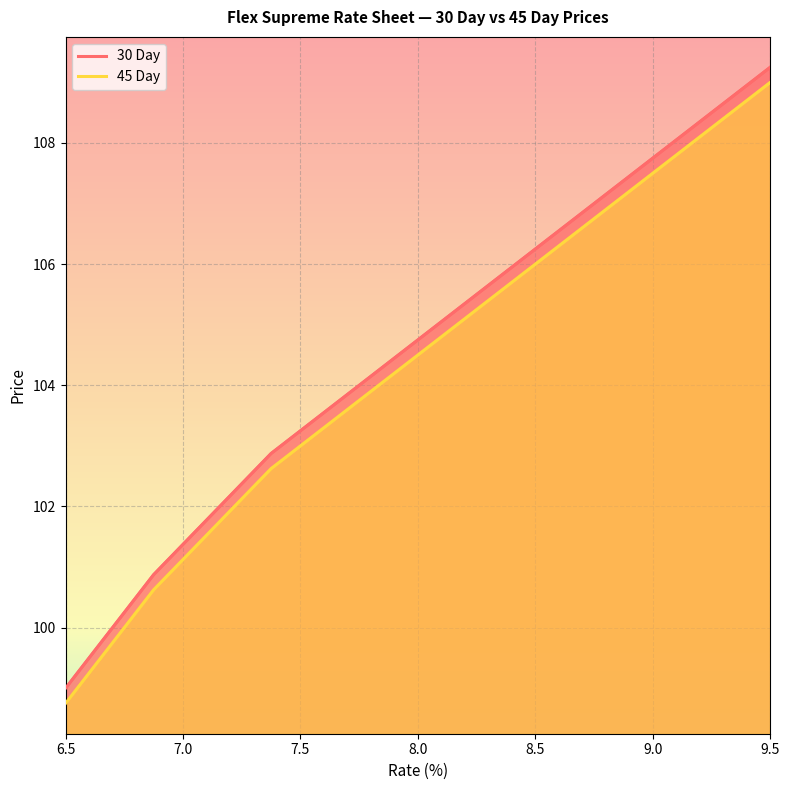

What is the value of the 30 Day point at the 19th from the left?

107.0